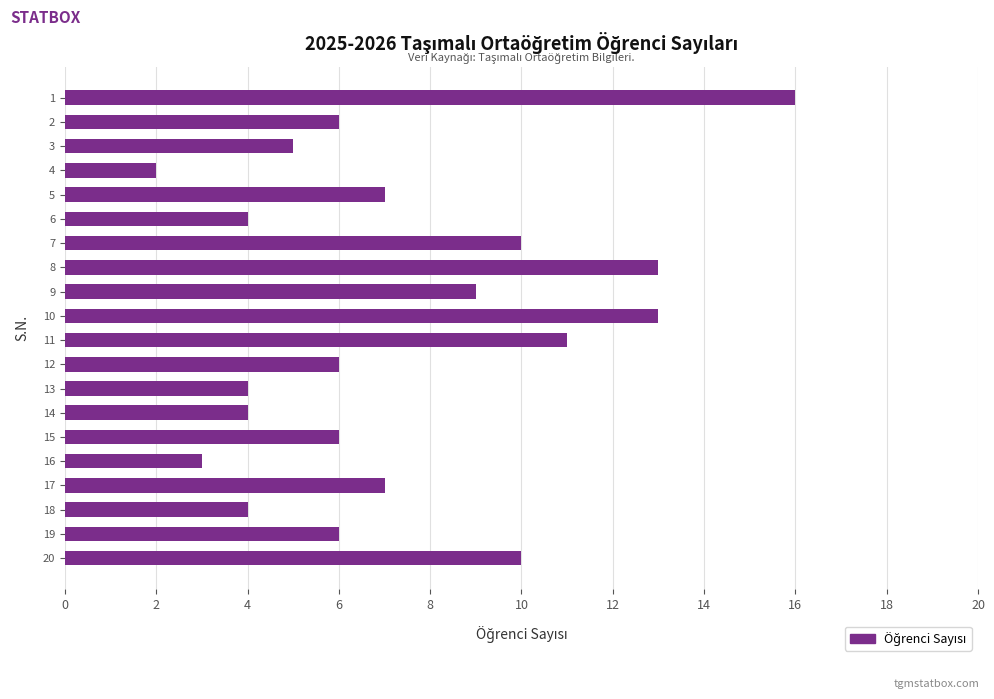

Are the bars grouped side by side (vs. stacked)?

No